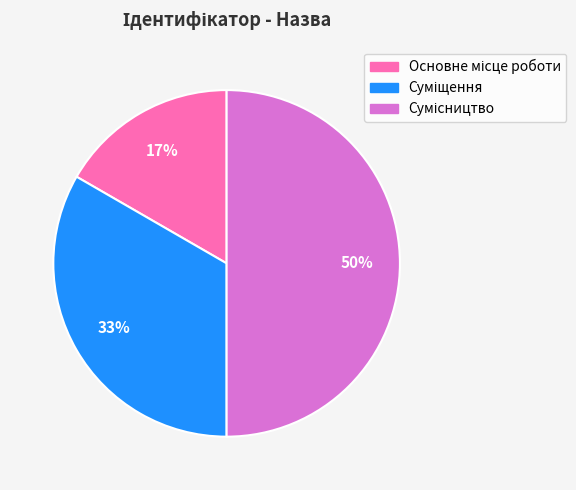

To the nearest percent, what is the difference between the largest and smallest slice percentages?

33%